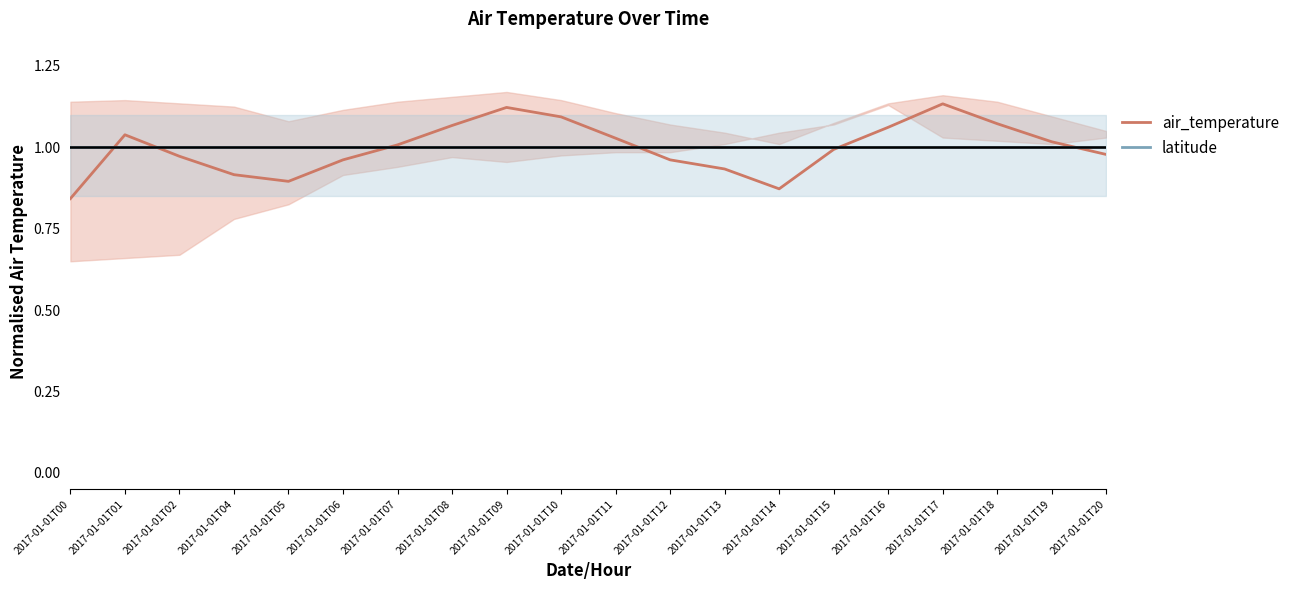

Where is the first local maximum for air_temperature?

2017-01-01T01